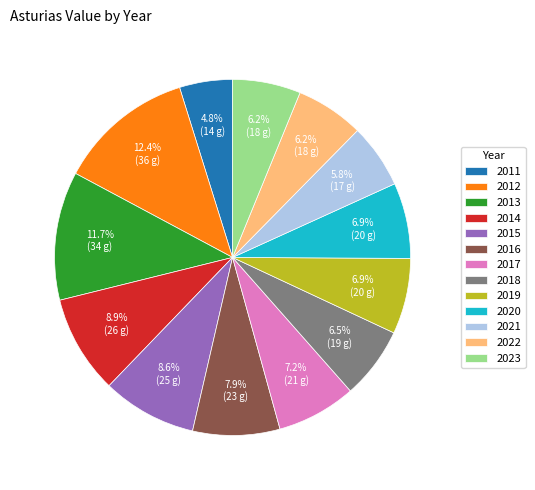

Which has a higher value, 2011 or 2017?

2017